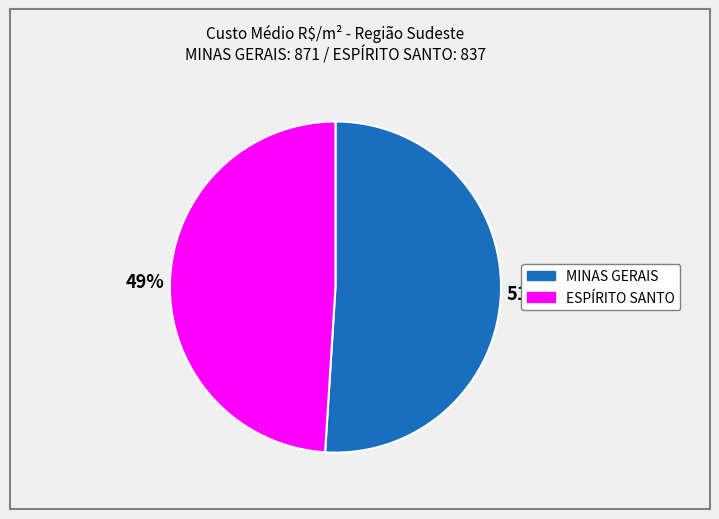

Count the number of slices in the pie.

2